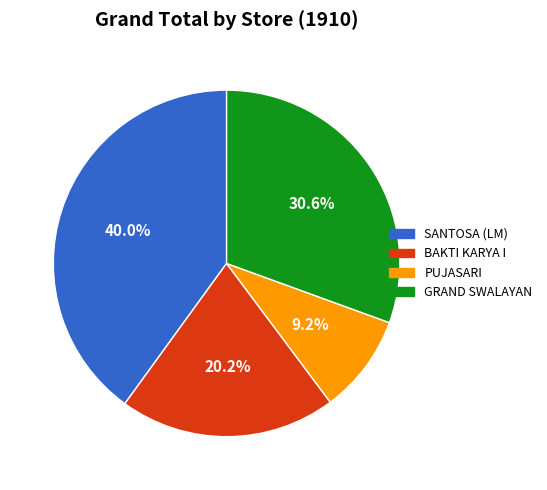

How many segments does this pie chart have?

4